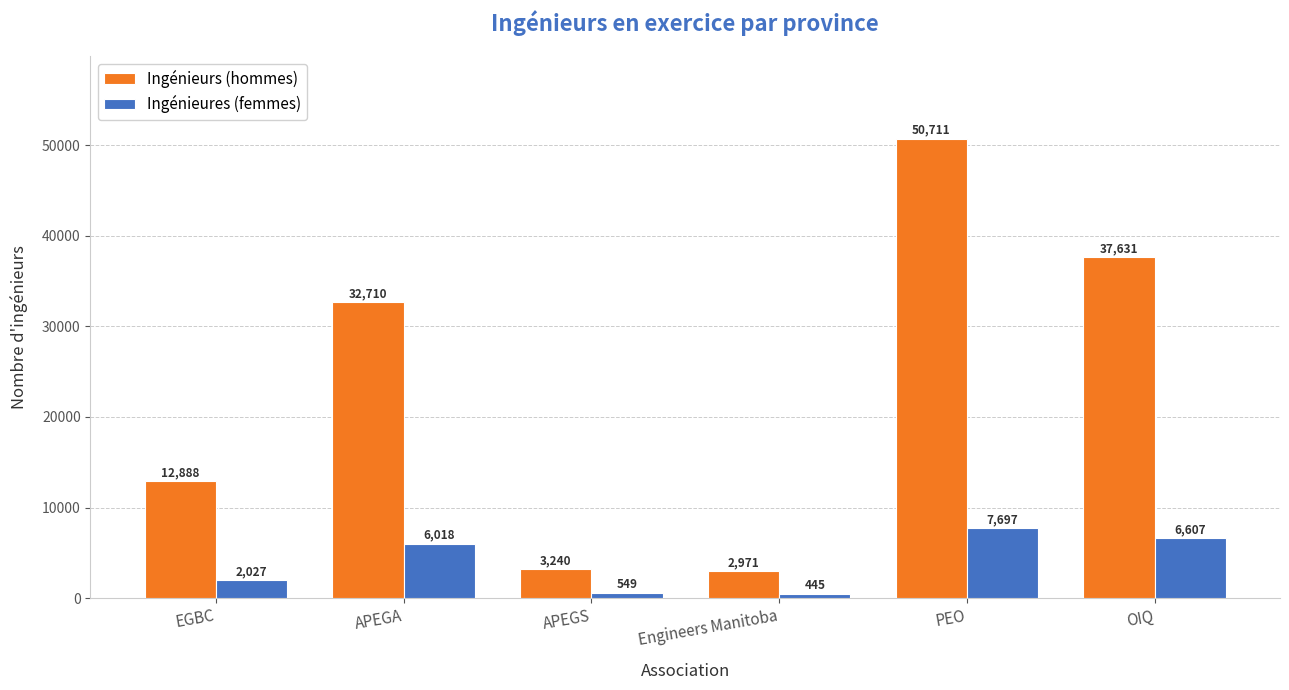

Read the Ingénieures (femmes) value at EGBC, to the nearest 50.

2050